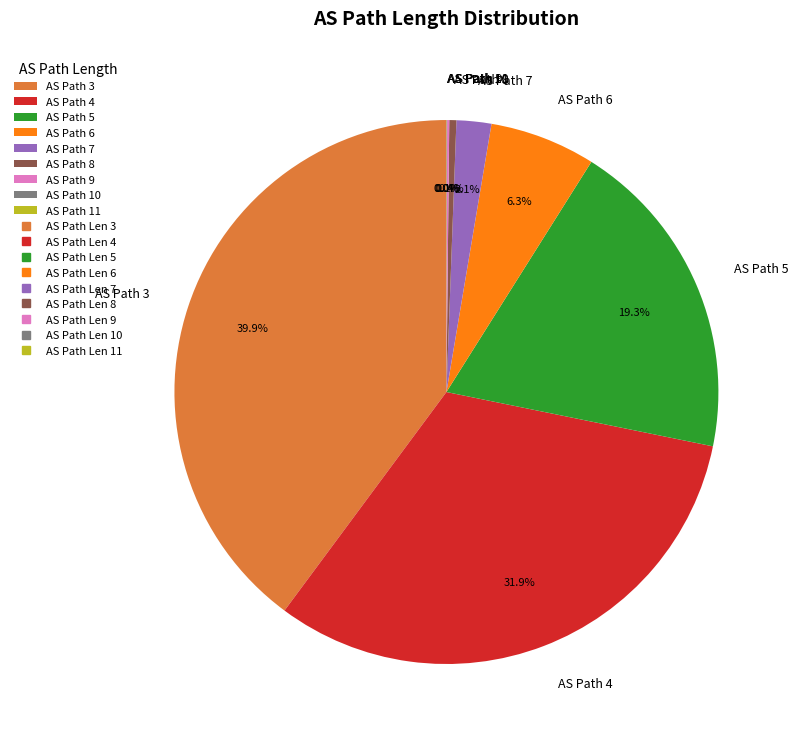

What is the largest slice in the pie chart?

AS Path 3